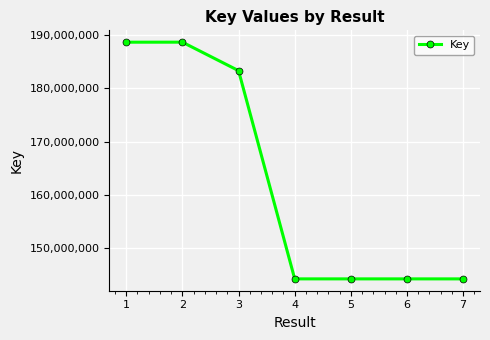

What is the value of the 2nd point from the left?

188677975